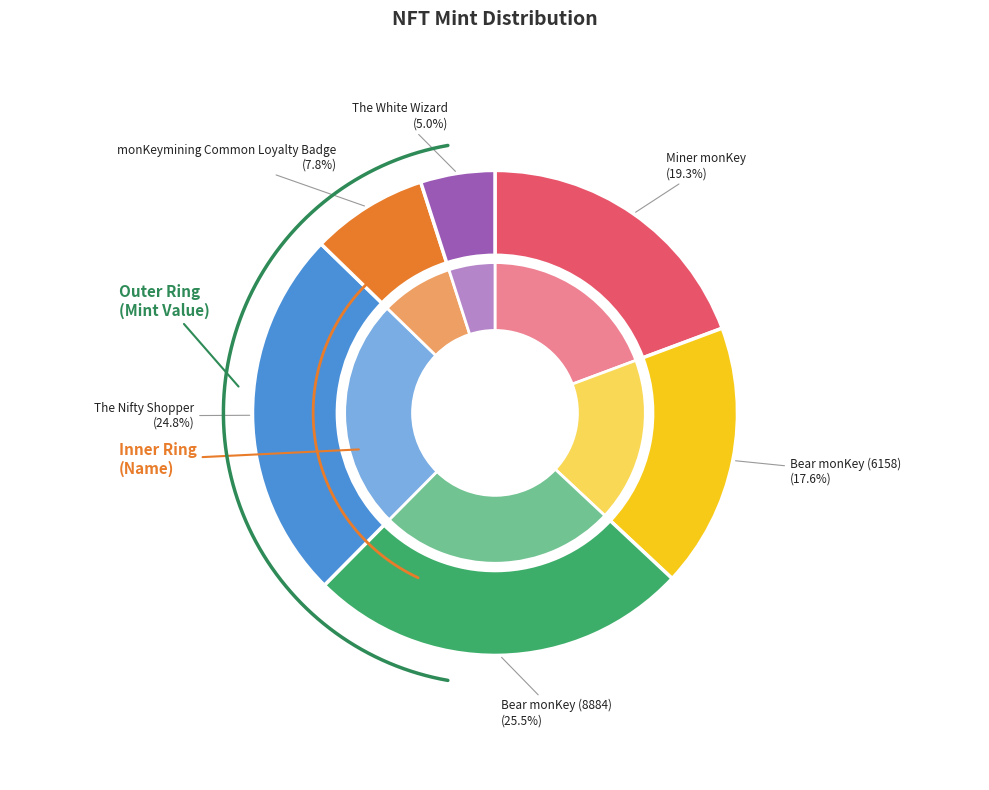

Rank the categories by value from lowest to highest.

The White Wizard, monKeymining Common Loyalty Badge, Bear monKey (6158), Miner monKey, The Nifty Shopper, Bear monKey (8884)